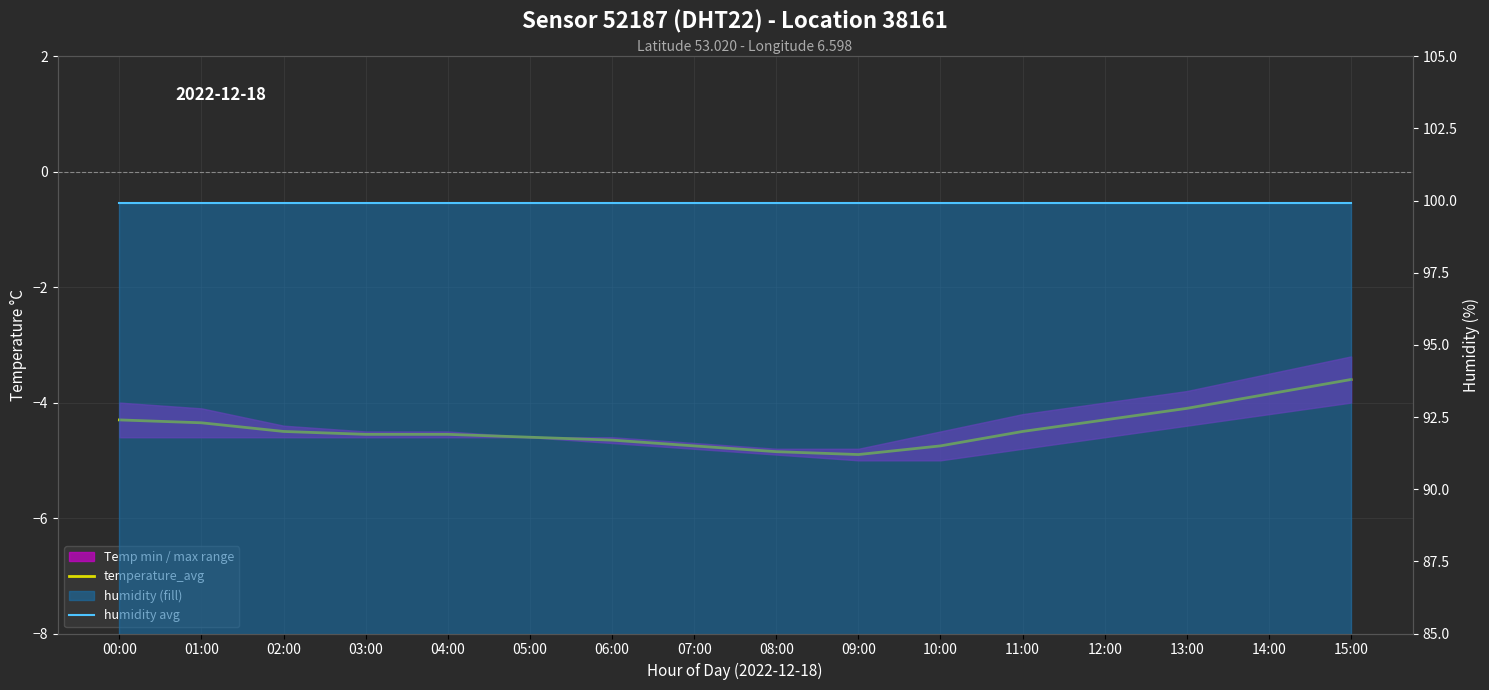

At how many categories does at least one series exceed 9?

16